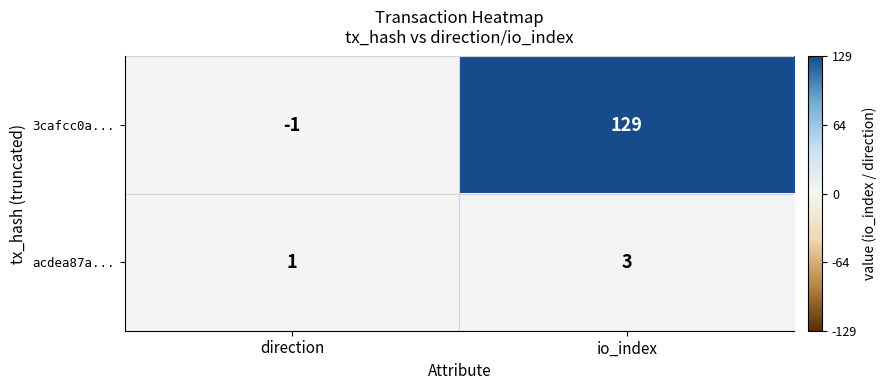

What is the sum of the acdea87a... values at io_index and direction?

4